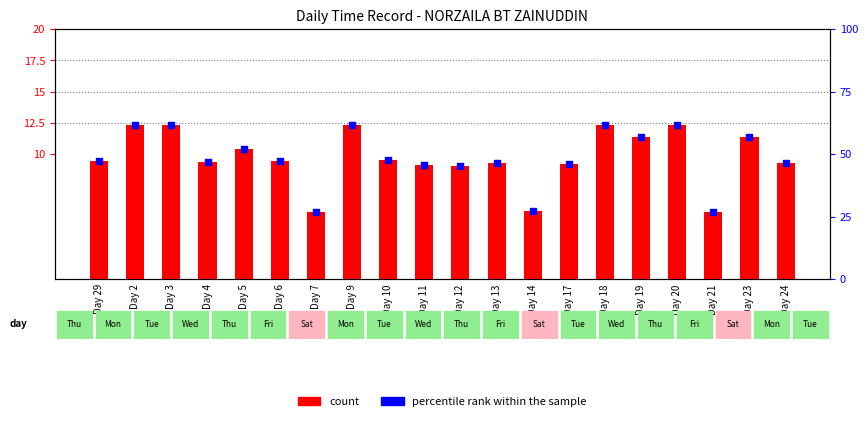

Which series reaches the minimum Y coordinate?

count